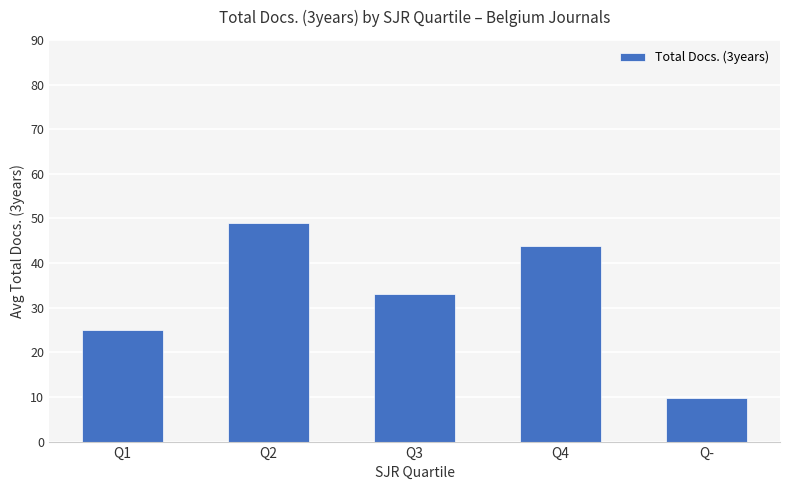

The chart shows a value of 35.9 at Q1. True or false?

False